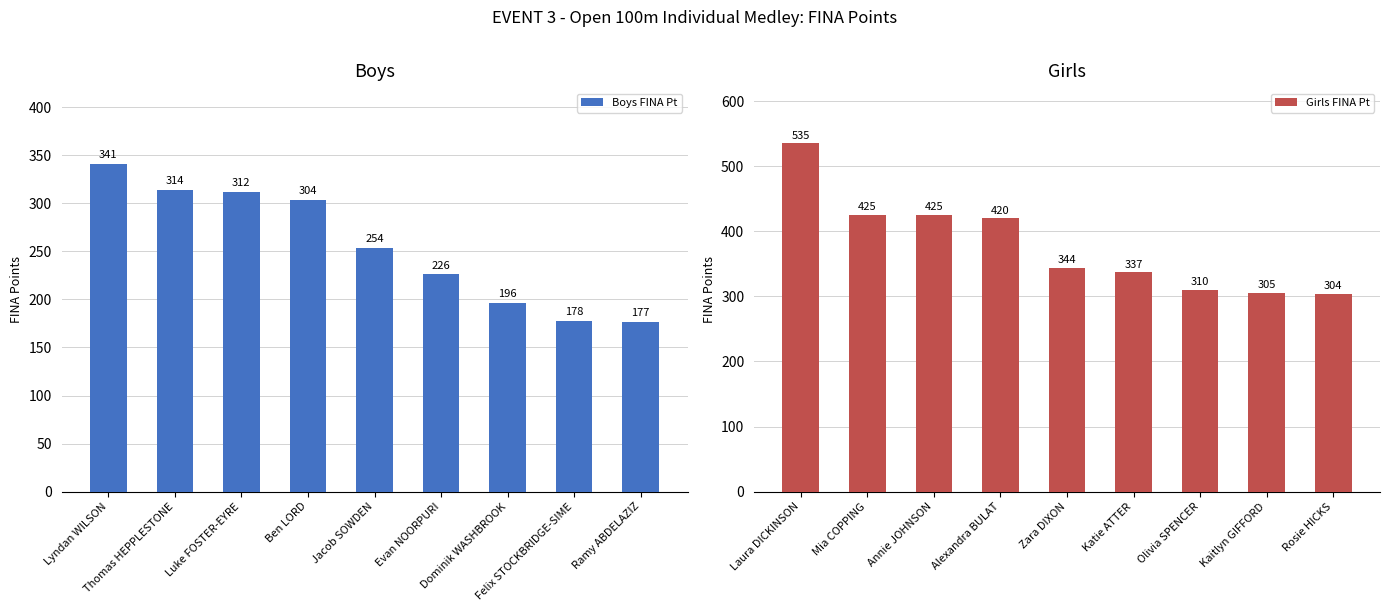

True or false: Girls FINA Pt has a value of 304 at Rosie HICKS.

True